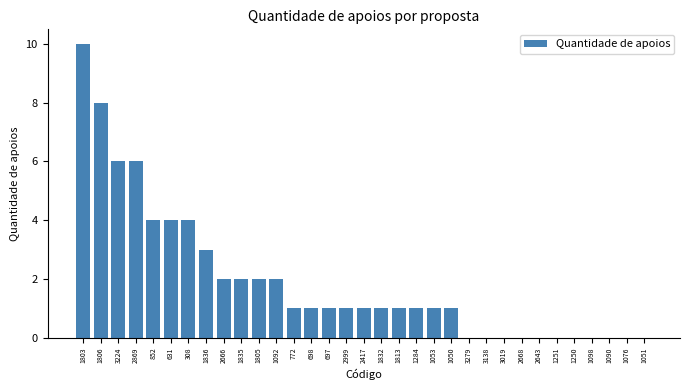

What is the ratio of the value at 1803 to the value at 1805?

5.0